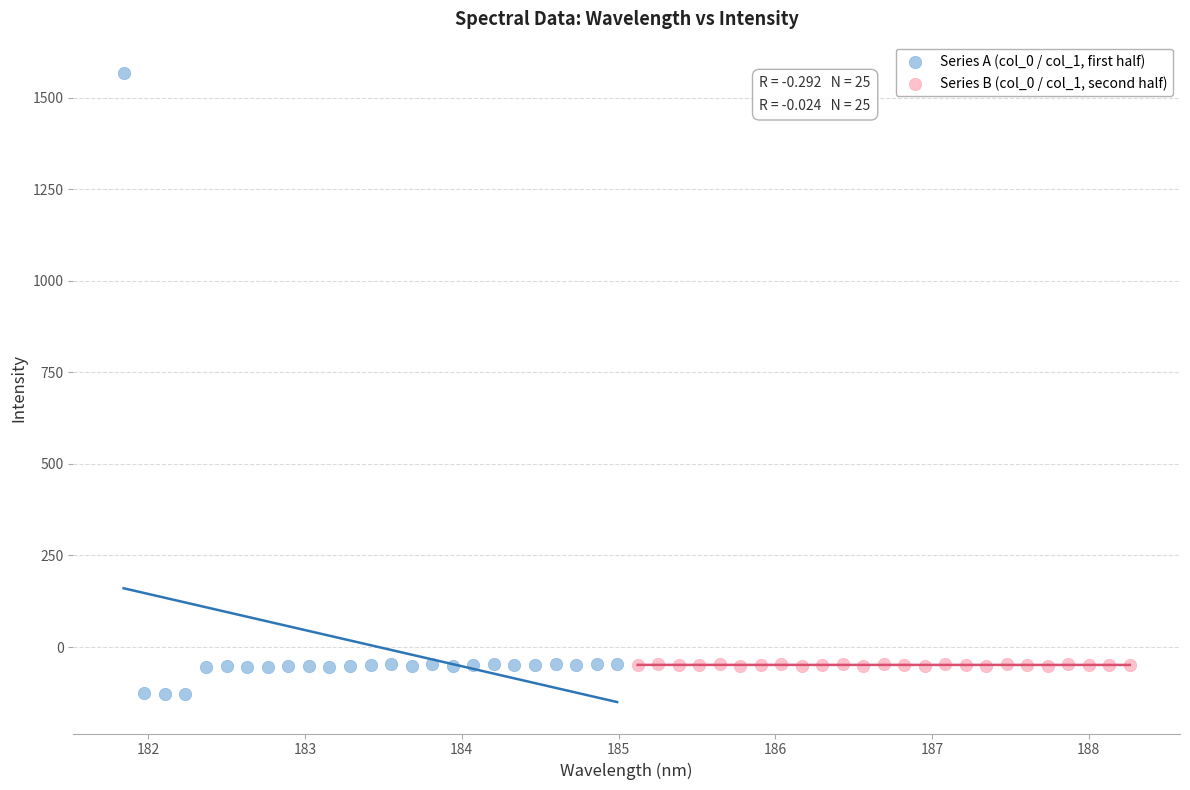

Which series contains the highest Y value?

Series A (col_0 / col_1, first half)